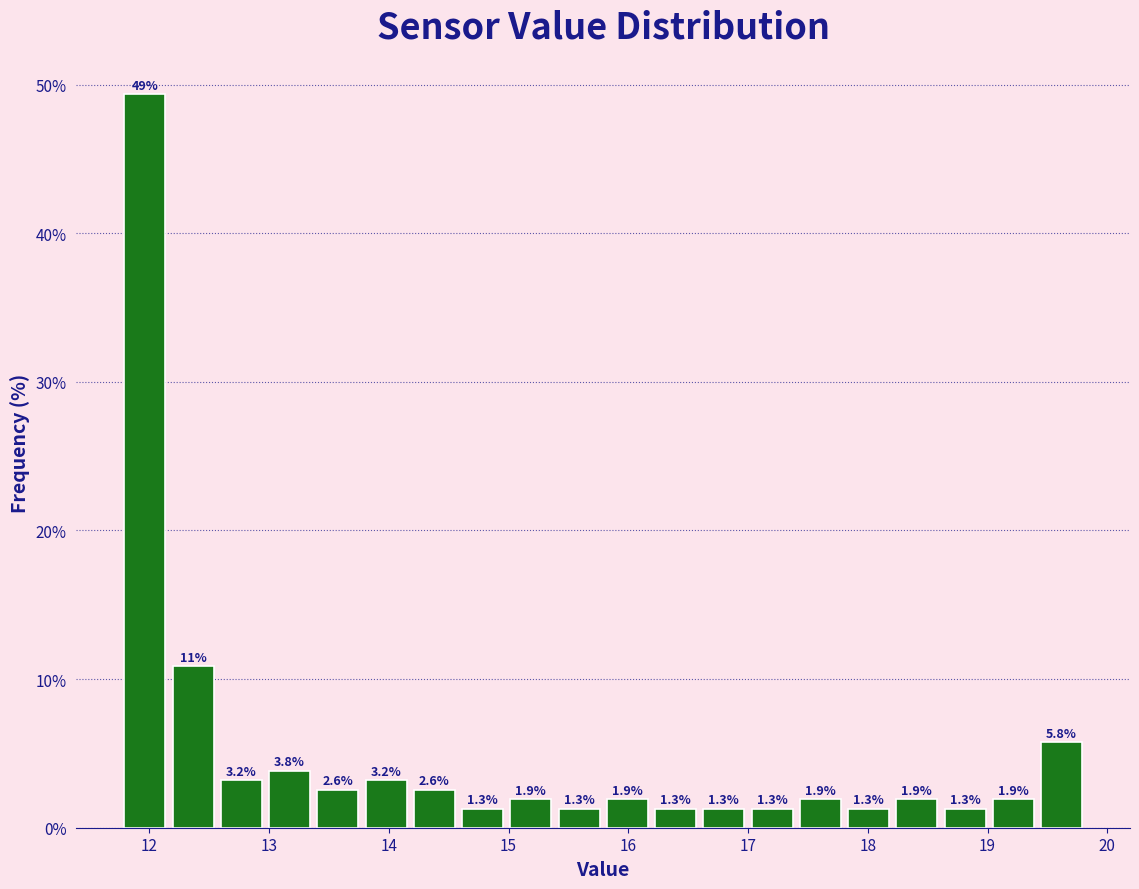

Over which range of the x-axis is the bar tallest?

11.8 to 12.2